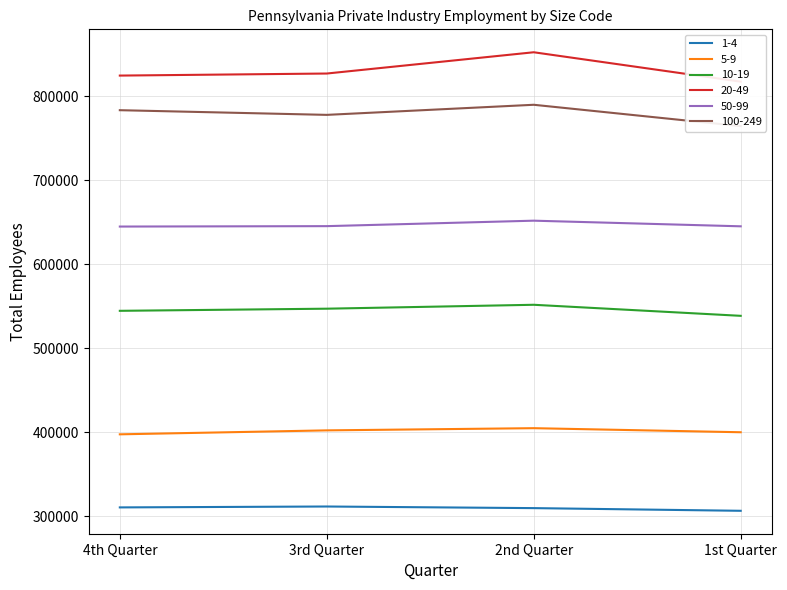

How many series are shown in this chart?

6